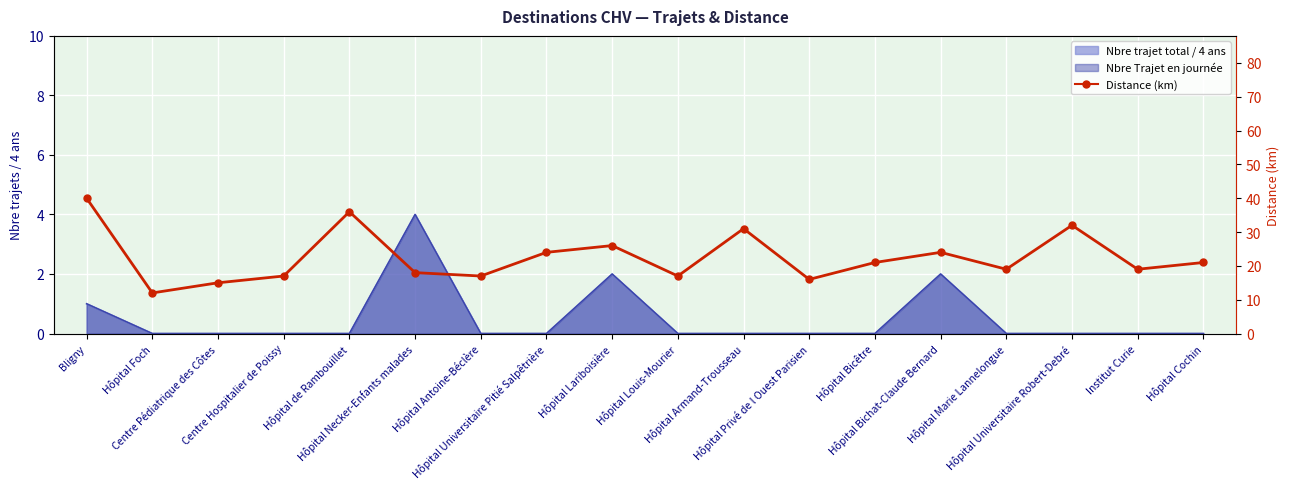

Where is the first local maximum?

Hôpital de Rambouillet